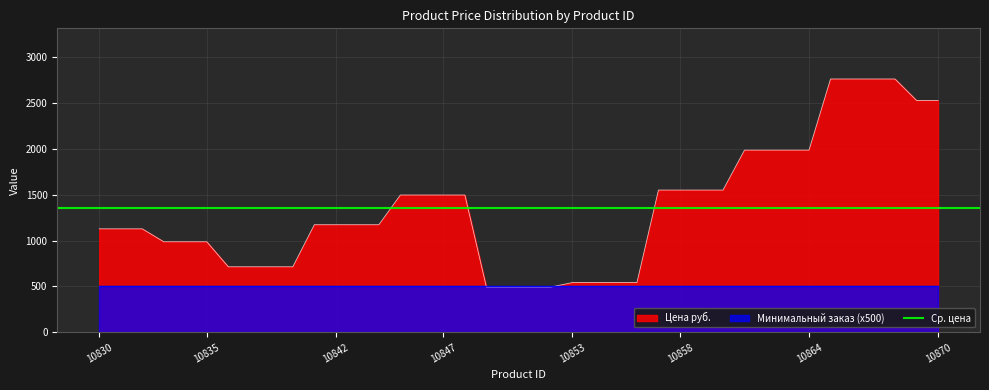

What is the change in value from 10839 to 10847?

+783